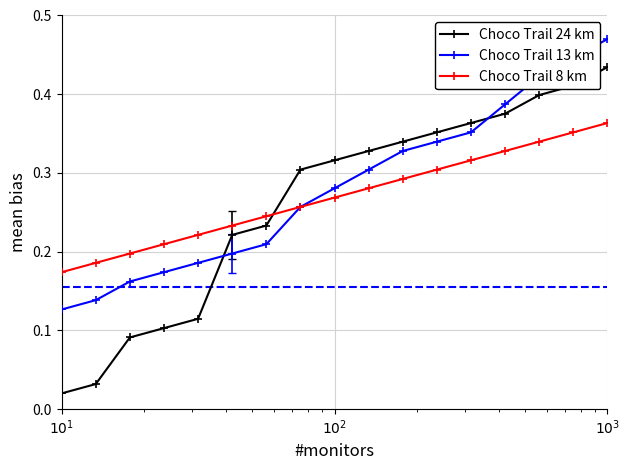

At how many categories does at least one series exceed 0?

17